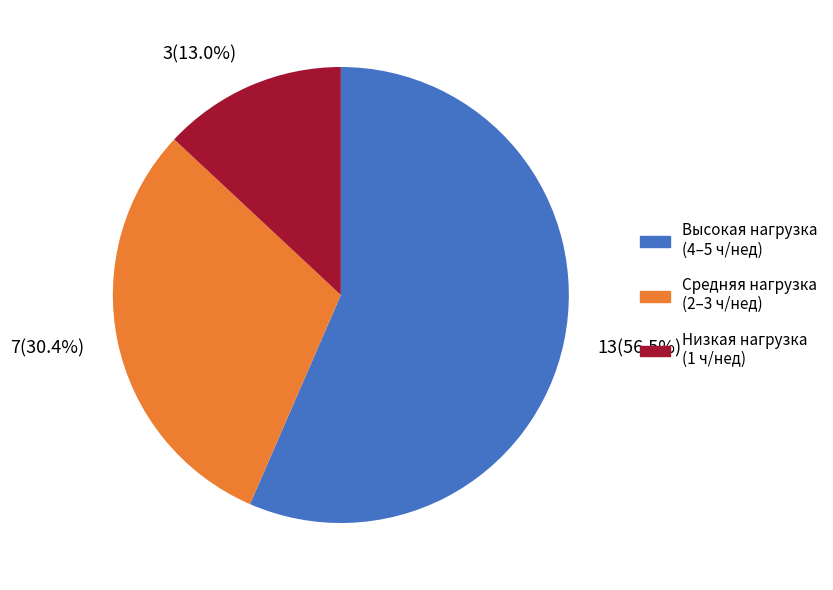

How many segments does this pie chart have?

3